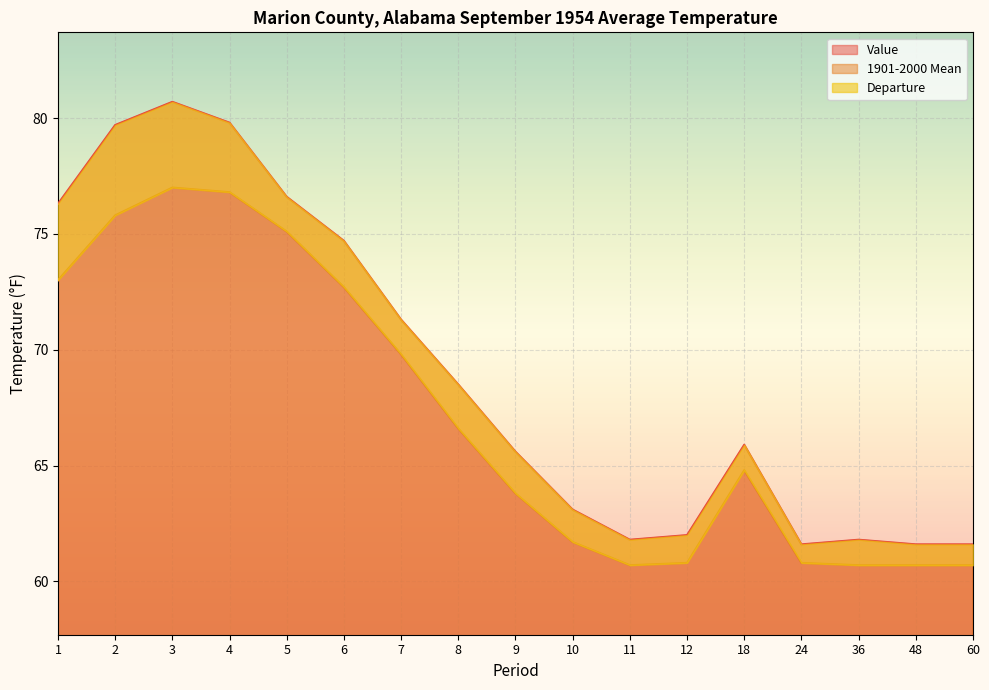

Read the 1901-2000 Mean value at 4.

76.8